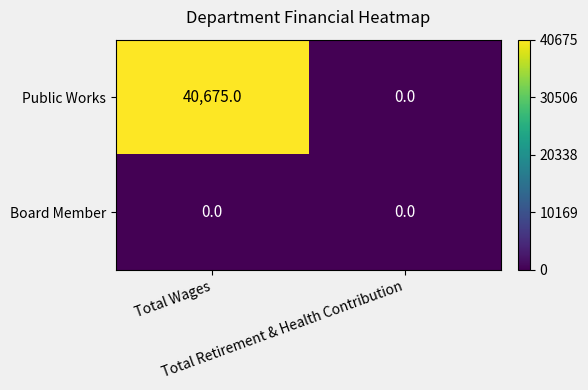

Count the number of categories in the chart.

2